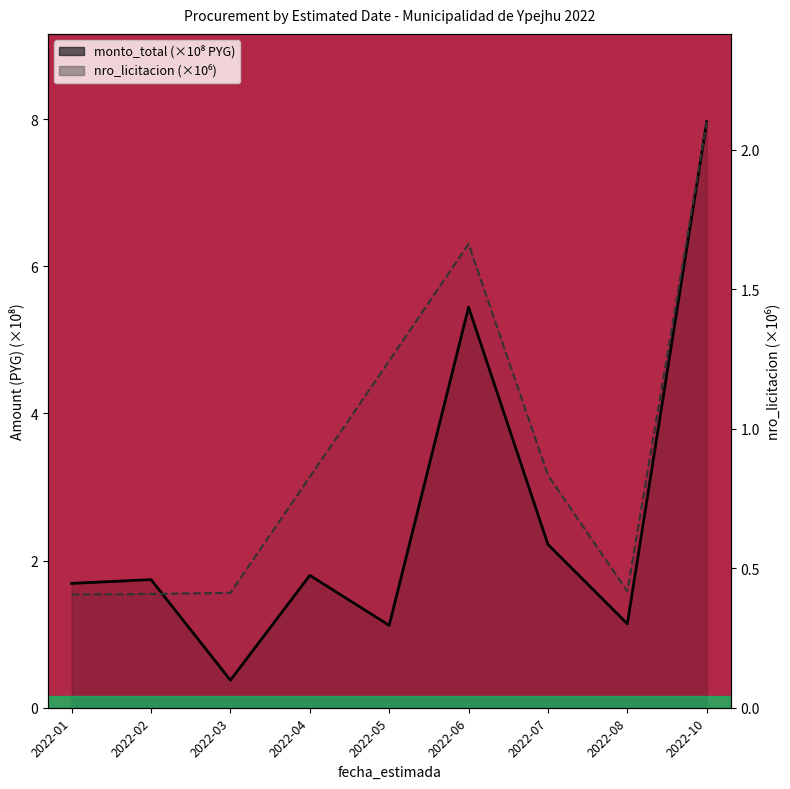

What are all the series names shown in the legend?

monto_total (×10⁸ PYG), nro_licitacion (×10⁶)